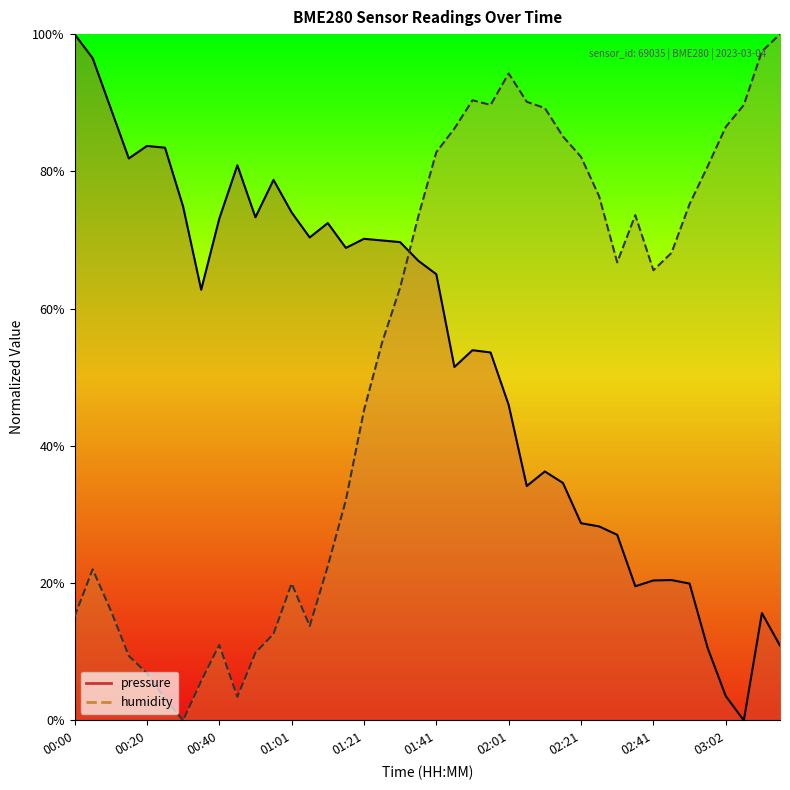

Does the chart have visible grid lines?

No